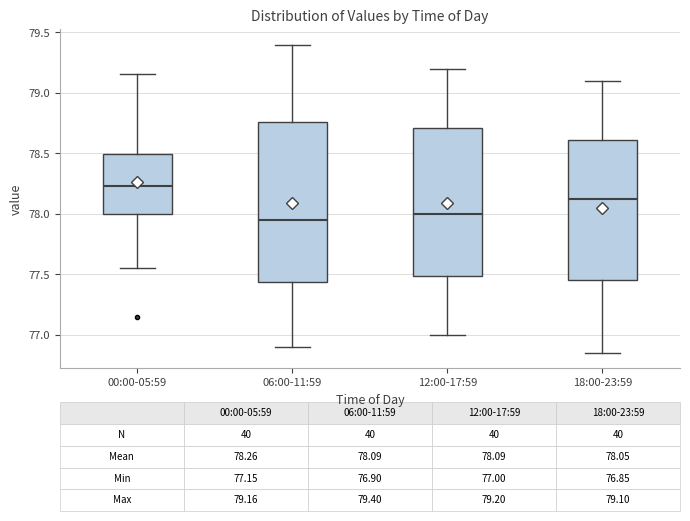

Comparing the boxes themselves (not the whiskers), which one is the tallest?

06:00-11:59